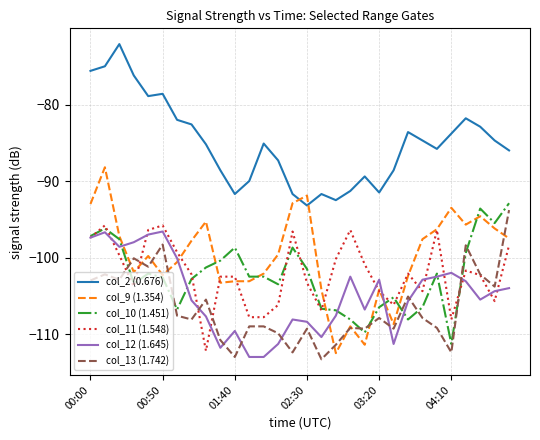

True or false: col_13 (1.742) has more than 1 interior local peaks.

True